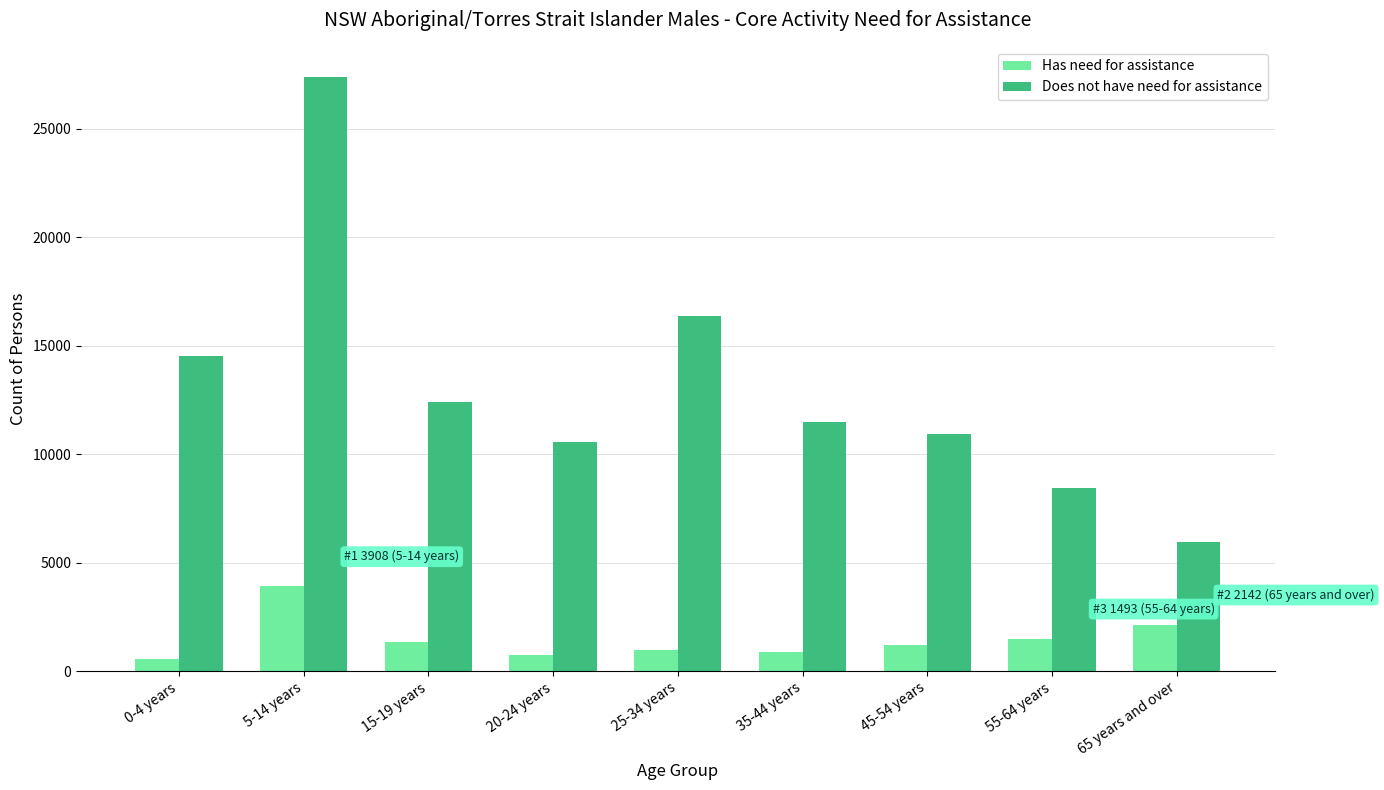

What is the average value of the Does not have need for assistance series?

13112